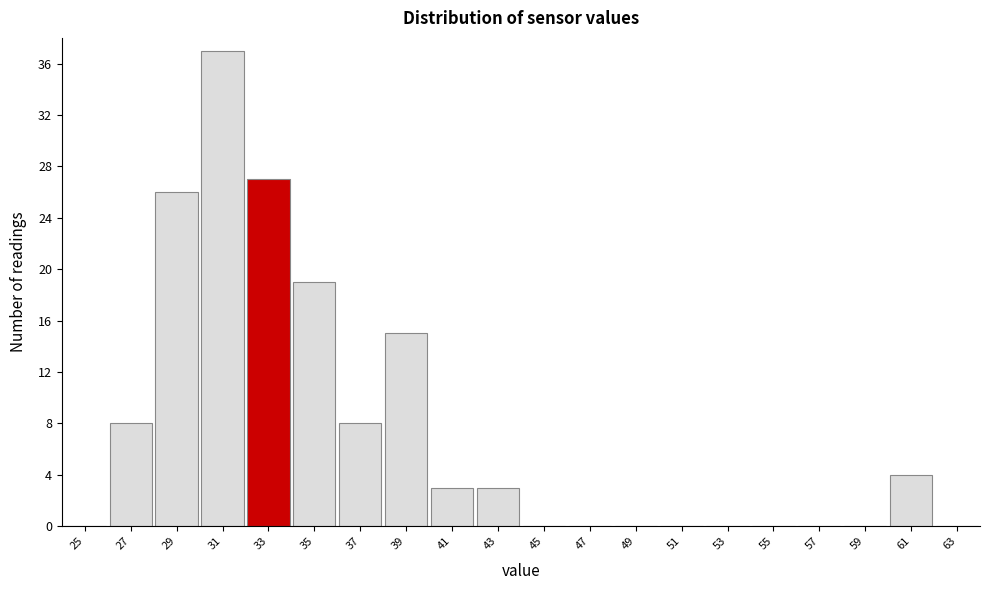

Reading right to left, transcribe all the data shown in this chart.

63=0	61=4	59=0	57=0	55=0	53=0	51=0	49=0	47=0	45=0	43=3	41=3	39=15	37=8	35=19	33=27	31=37	29=26	27=8	25=0